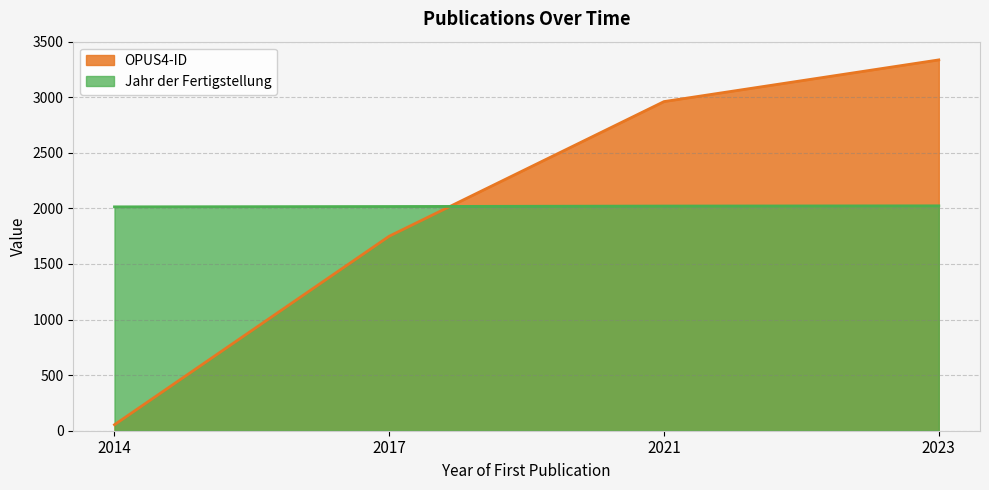

Is it true that Jahr der Fertigstellung equals 768 at 2017?

False